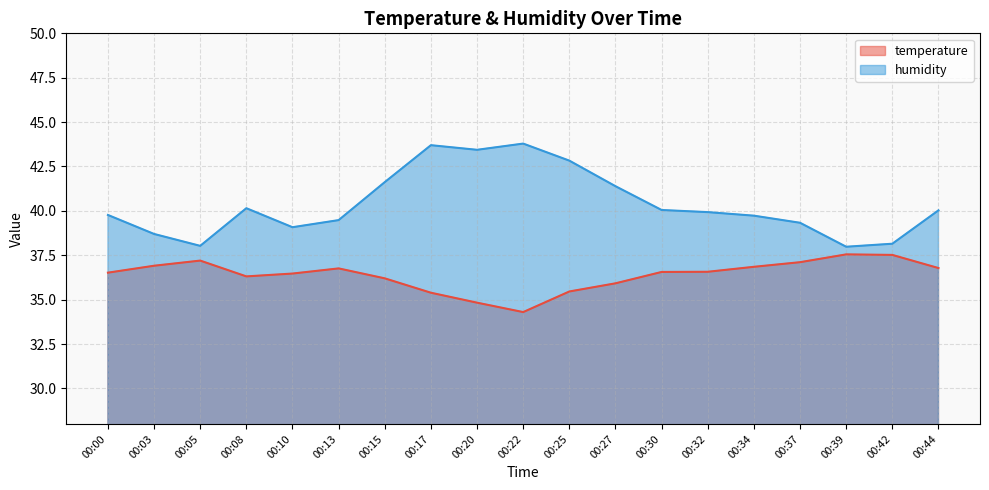

True or false: humidity and temperature cross at least once.

False